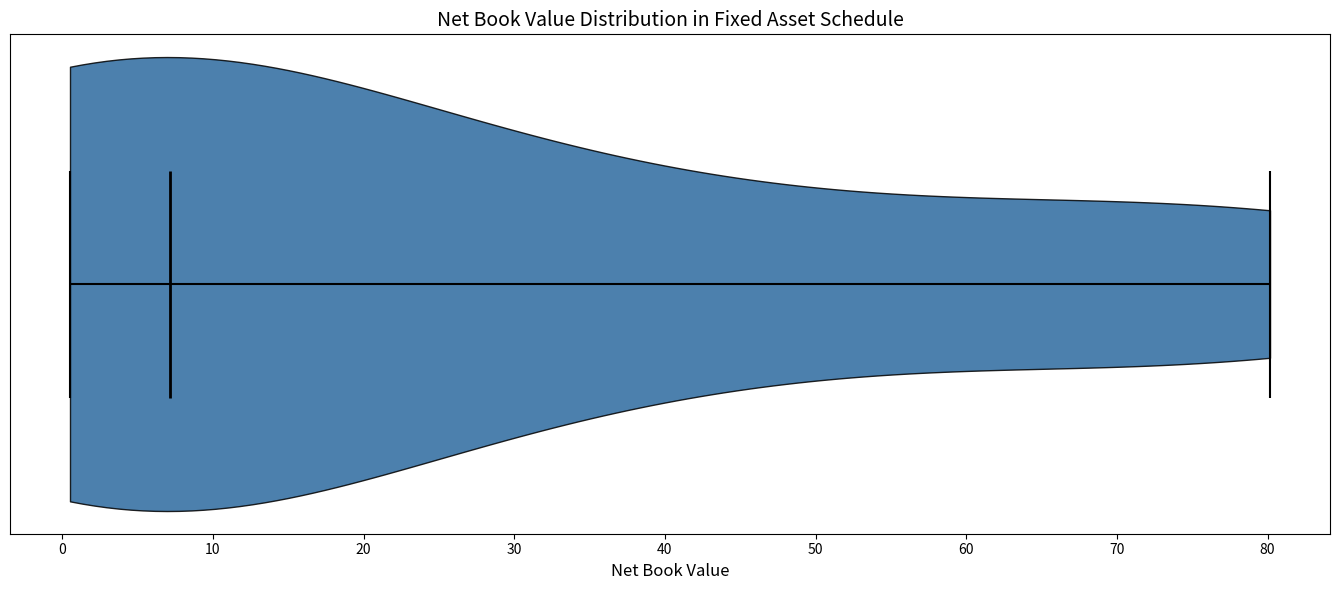

Read this violin plot against the x-axis: where its median line is, and the lowest and highest points the violin reaches. The values are not printed on the chart, so give them approximately, as read against the axis.

median line 7, lowest point 1, highest point 80